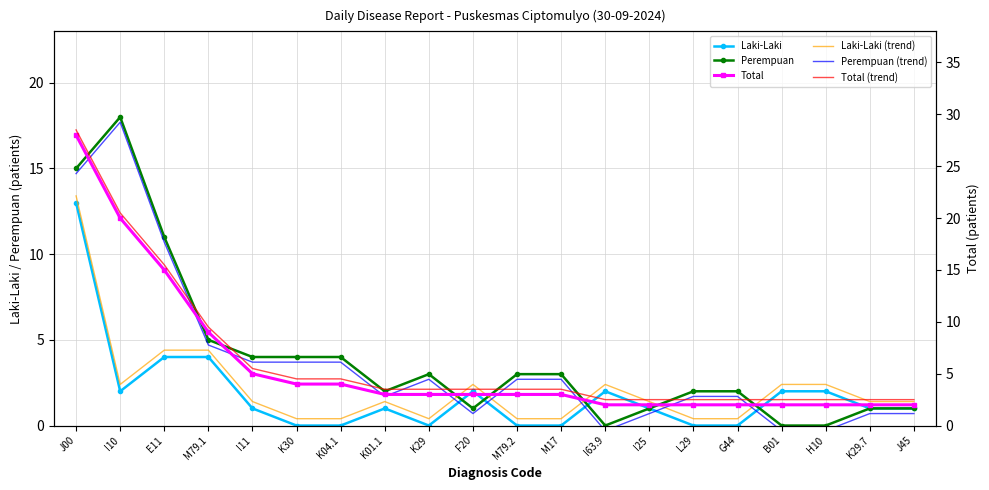

What is the sum of all Total values?

116.0